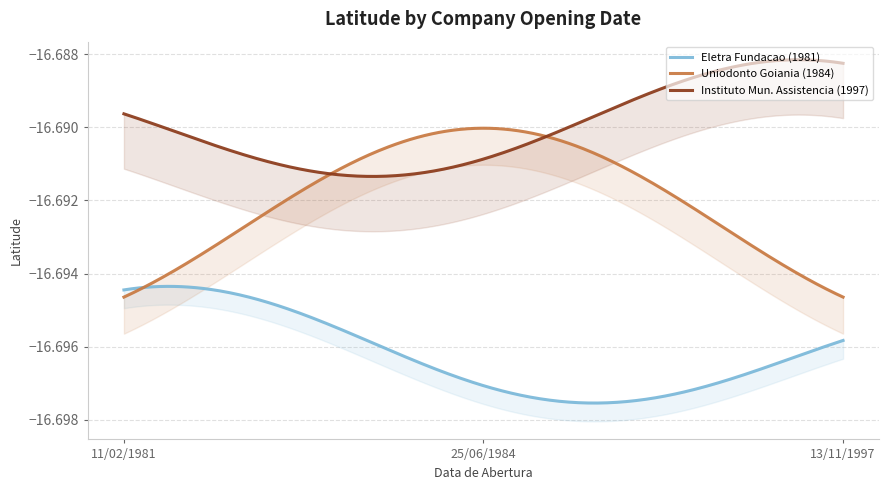

Rank the series by their maximum value, from highest to lowest.

Instituto Mun. Assistencia, Uniodonto Goiania, Eletra Fundacao